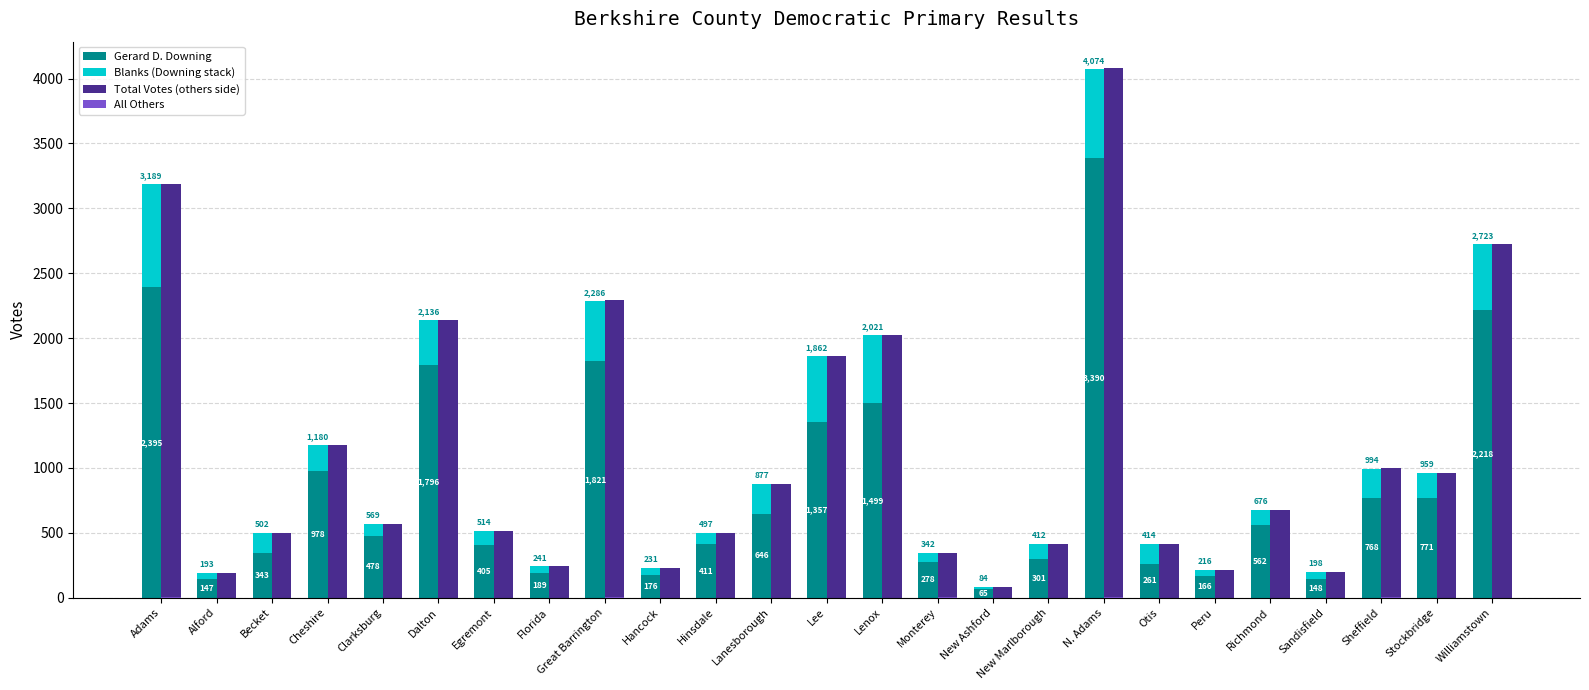

What is the lowest value of the Total Votes (others side) series?

84